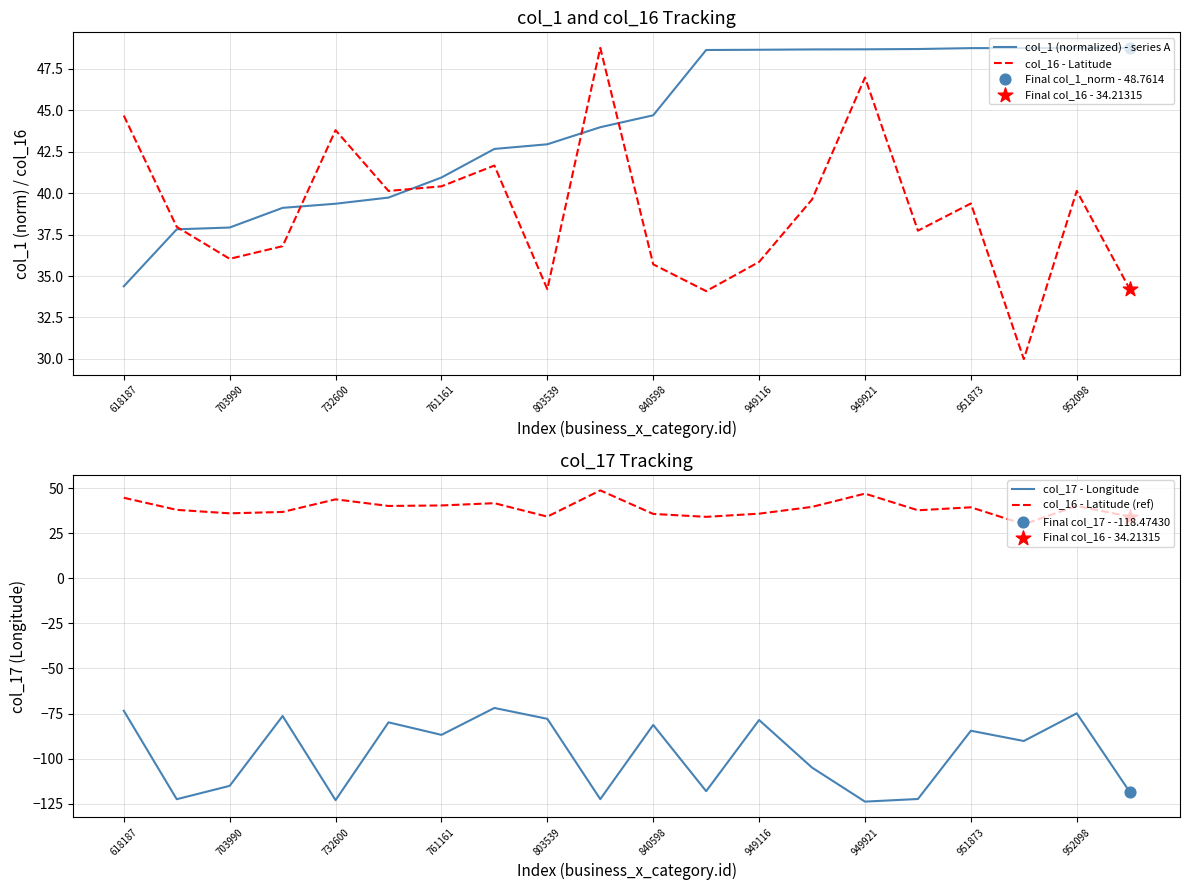

Which series has the largest Y range (max minus min)?

col_17 - Longitude